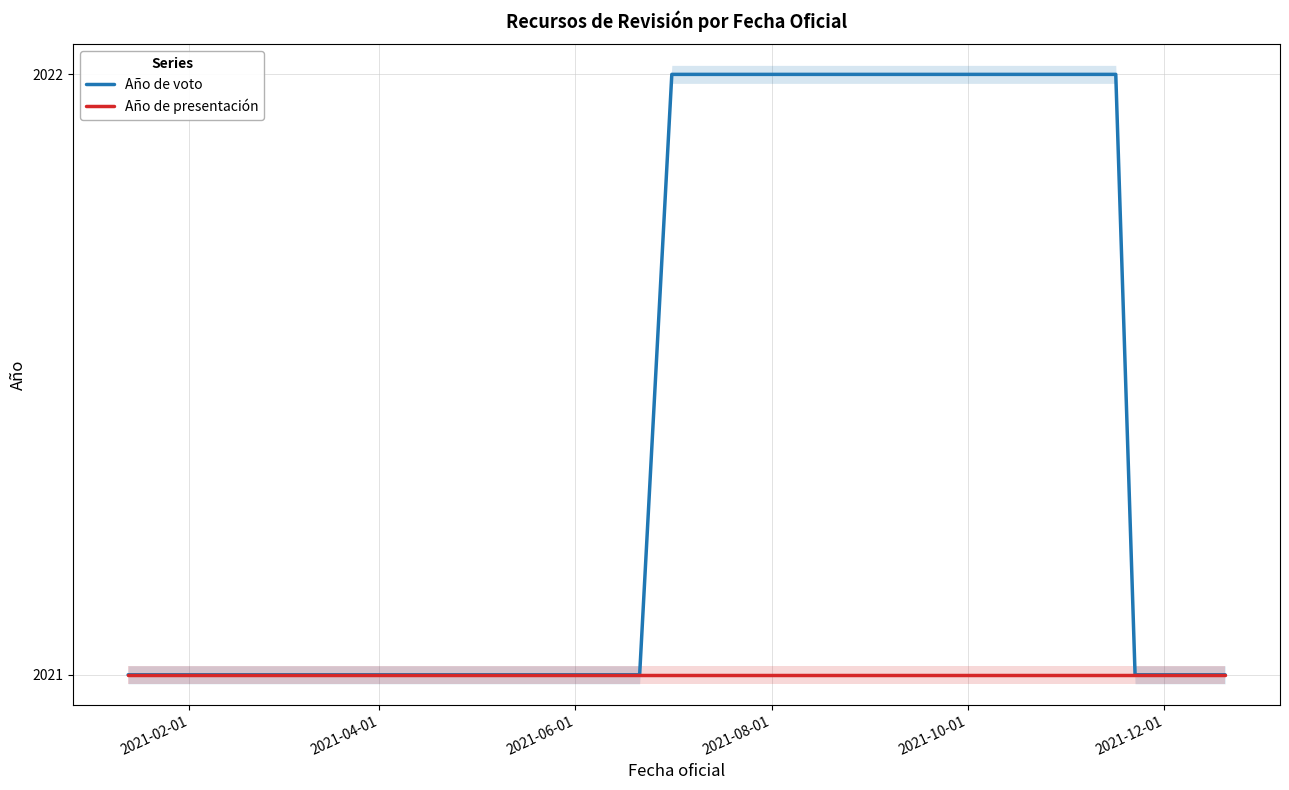

What is the lowest value of the Año de presentación series?

2021